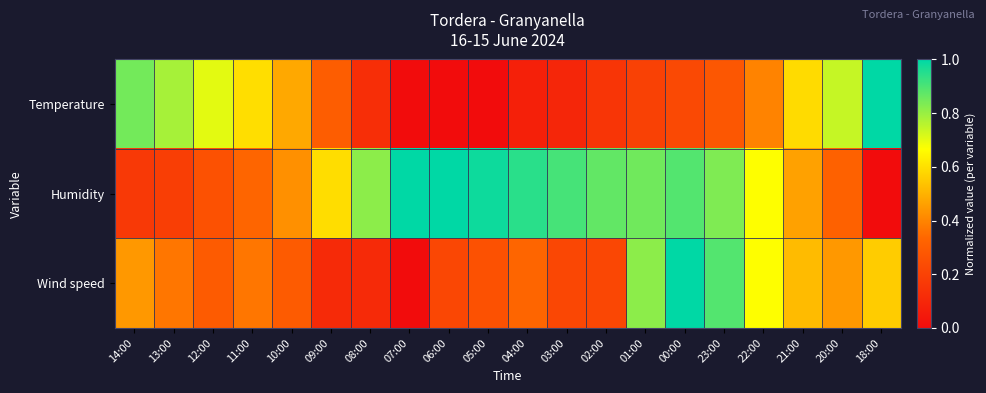

Reading right to left, list all the values displayed in this chart.

Temperature: 18:00=1.0	20:00=0.7	21:00=0.6	22:00=0.4	23:00=0.3	00:00=0.2	01:00=0.2	02:00=0.2	03:00=0.1	04:00=0.1	05:00=0.0	06:00=0.0	07:00=0.0	08:00=0.1	09:00=0.3	10:00=0.5	11:00=0.6	12:00=0.7	13:00=0.8	14:00=0.8
Humidity: 18:00=0.0	20:00=0.3	21:00=0.5	22:00=0.7	23:00=0.8	00:00=0.9	01:00=0.9	02:00=0.9	03:00=0.9	04:00=0.9	05:00=1.0	06:00=1.0	07:00=1.0	08:00=0.8	09:00=0.6	10:00=0.4	11:00=0.3	12:00=0.3	13:00=0.2	14:00=0.2
Wind speed: 18:00=0.6	20:00=0.4	21:00=0.5	22:00=0.7	23:00=0.9	00:00=1.0	01:00=0.8	02:00=0.2	03:00=0.2	04:00=0.3	05:00=0.3	06:00=0.2	07:00=0.0	08:00=0.1	09:00=0.1	10:00=0.3	11:00=0.4	12:00=0.3	13:00=0.4	14:00=0.4